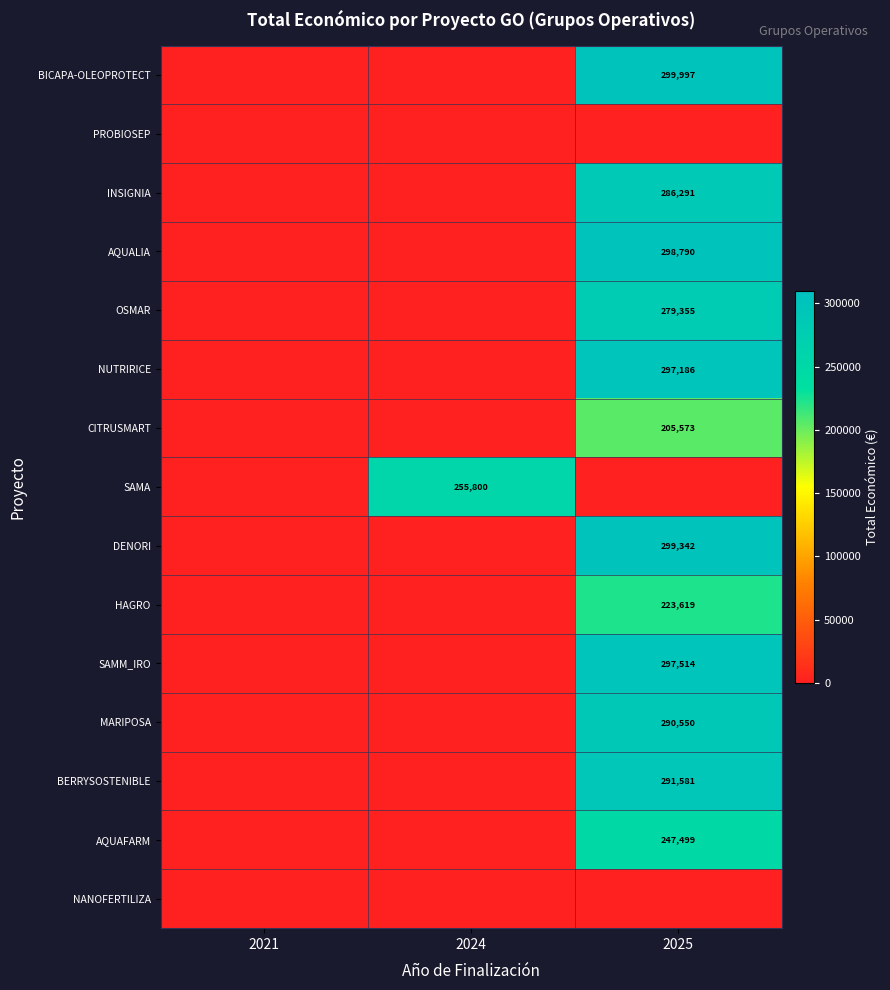

Between 2024 and 2021, which is larger?

2024